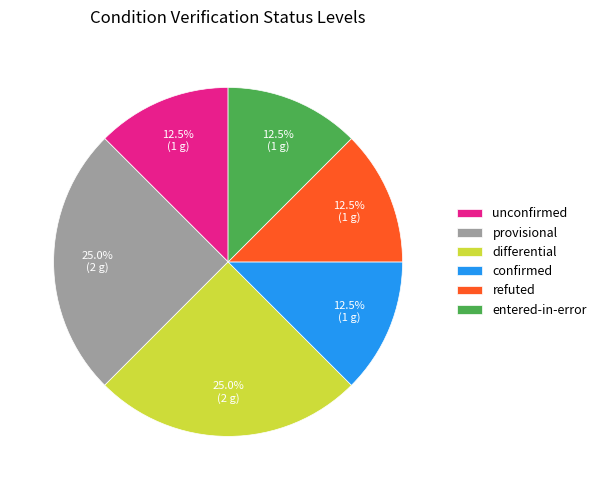

How many slices are in this pie chart?

6